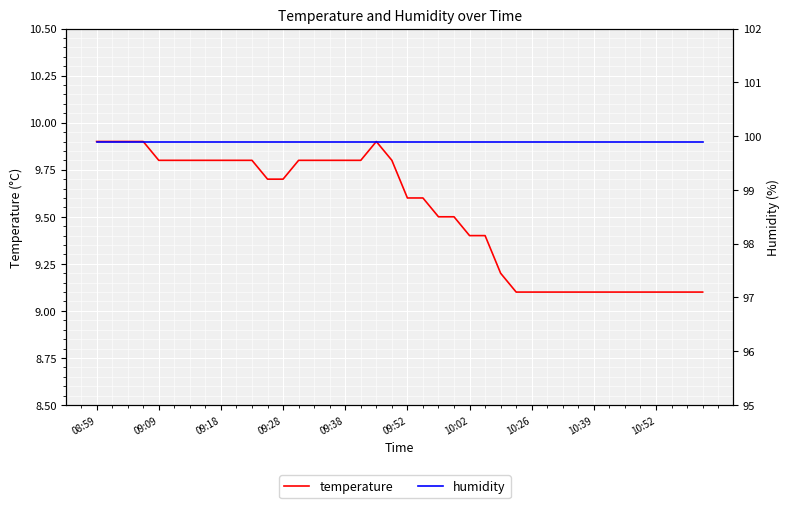

Is this an area chart (filled region under the line)?

No